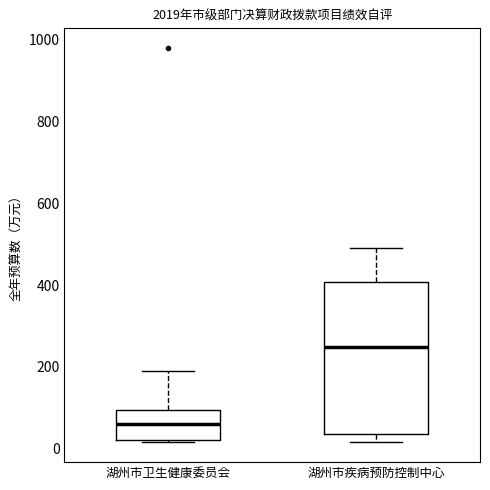

Which box's median line is the highest?

湖州市疾病预防控制中心